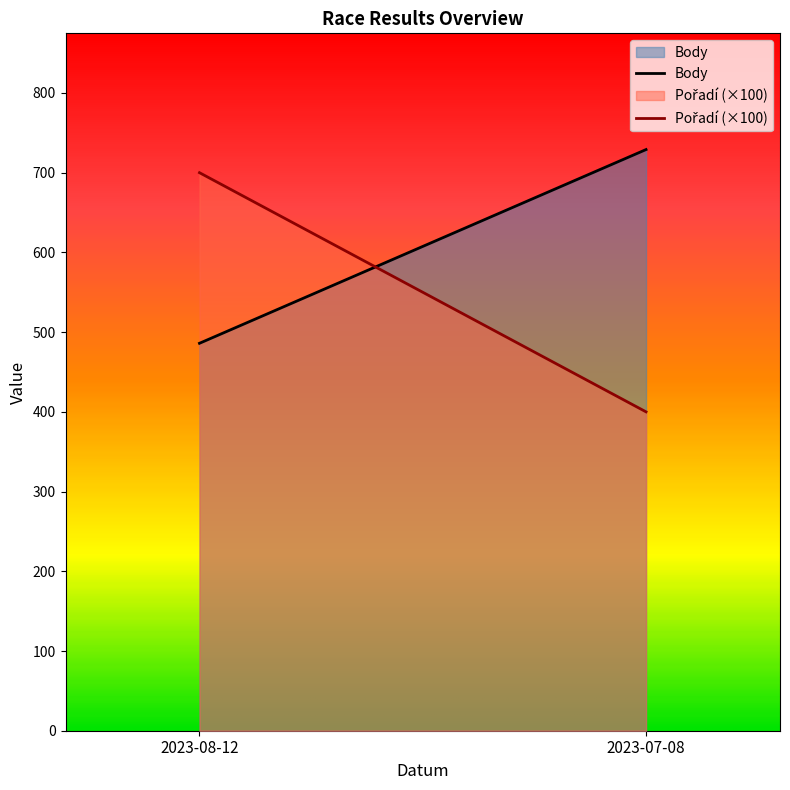

Rank the series by their maximum value, from highest to lowest.

Body, Pořadí